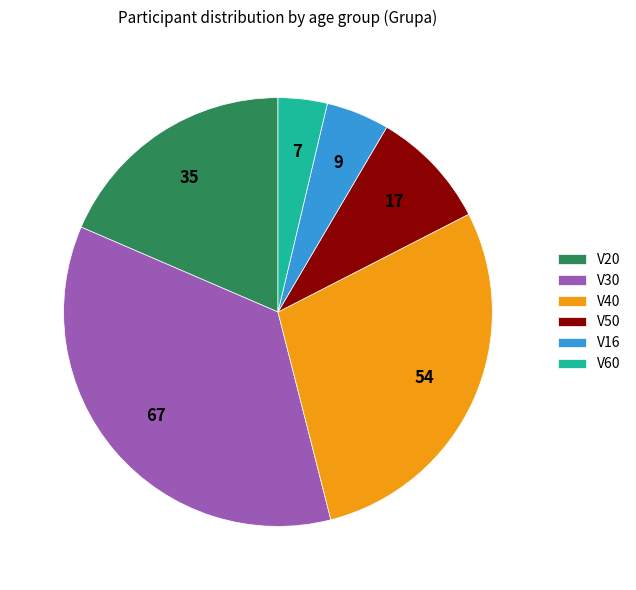

Rank the categories by value from lowest to highest.

V60, V16, V50, V20, V40, V30